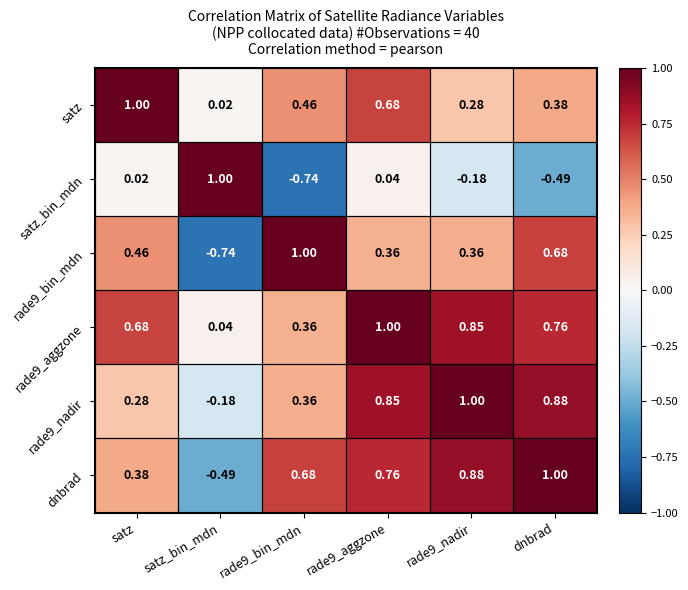

Is the value of rade9_aggzone at satz greater than the value of dnbrad at satz_bin_mdn?

Yes